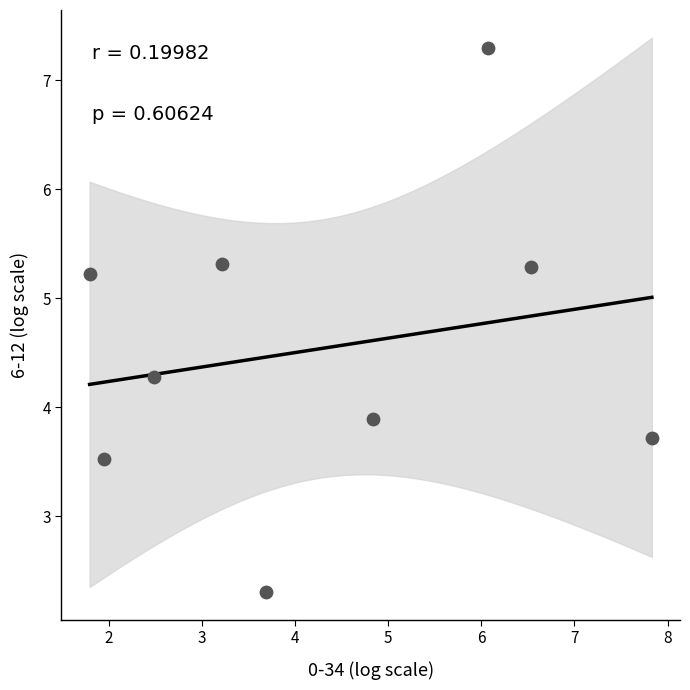

What is the range of Y values (max minus min)?

5.0